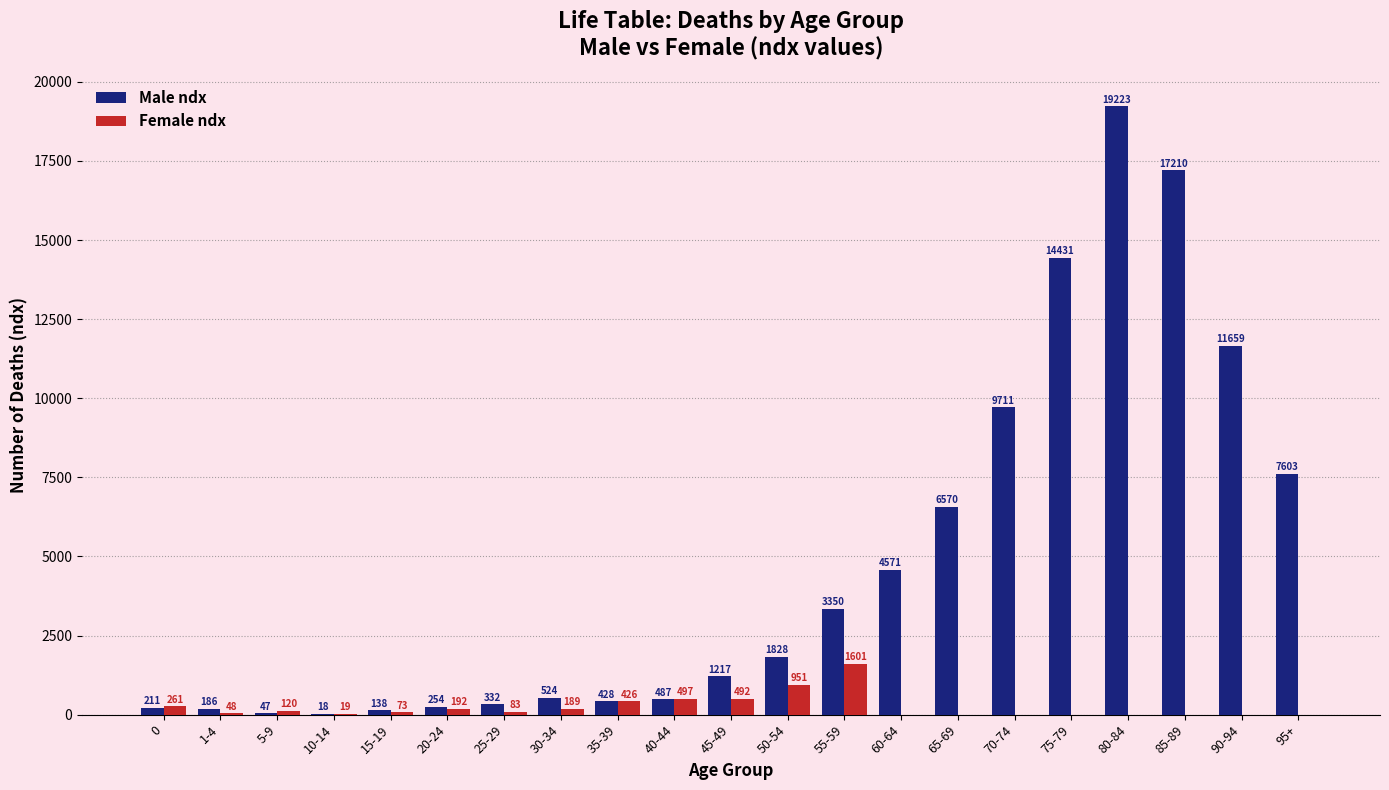

Between 5-9 and 30-34, which series saw the biggest shift?

Male ndx